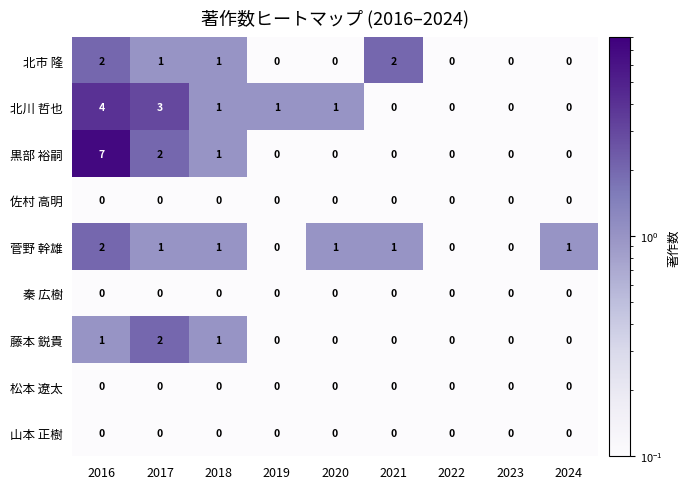

What is the sum of all 北市 隆 values?

6